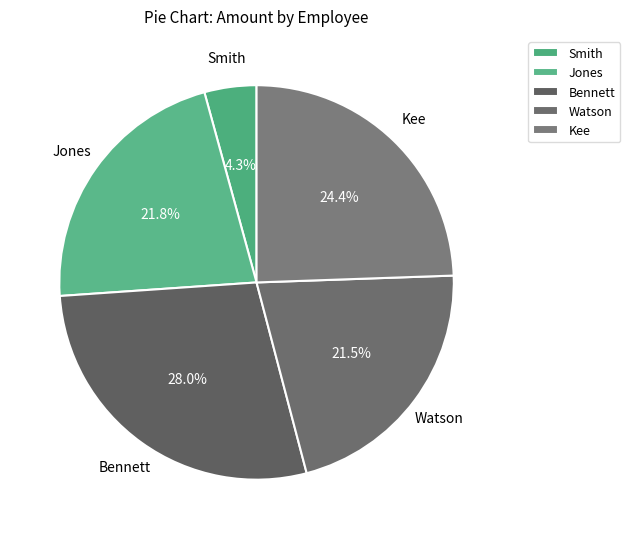

Which category has the smallest portion of the pie?

Smith